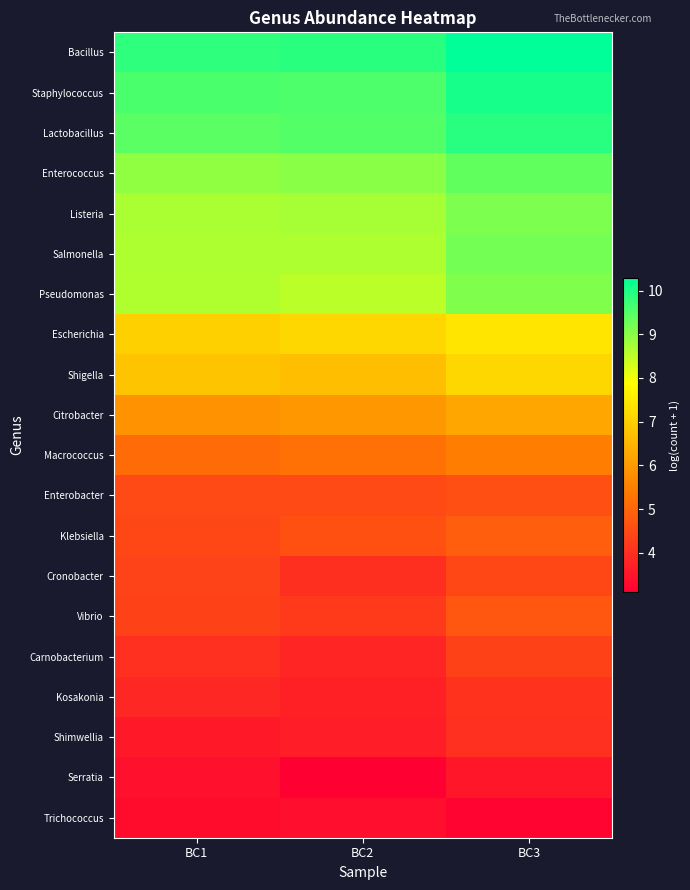

How many distinct data groups are displayed?

20